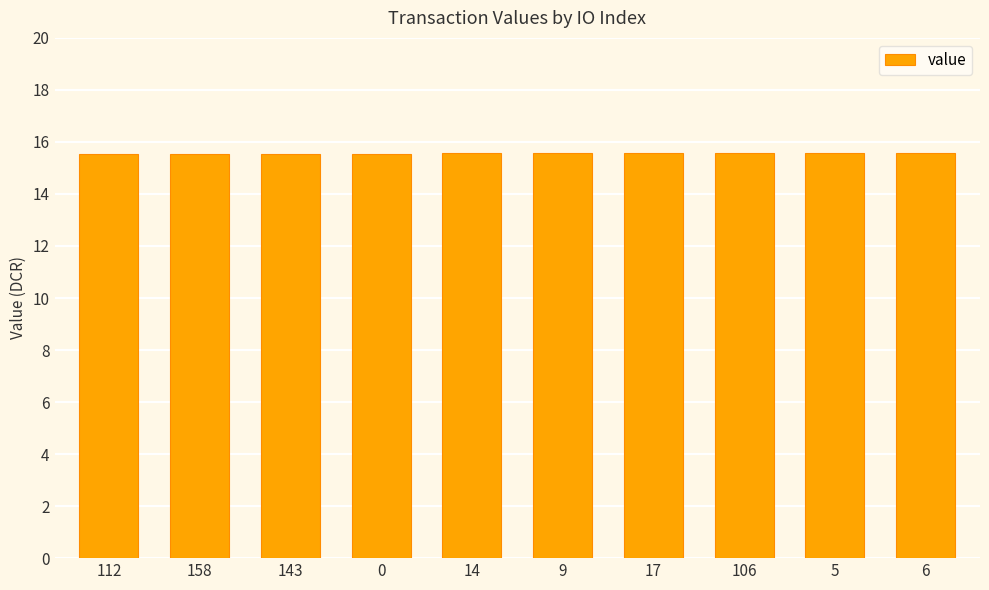

What is the ratio of the value at 14 to the value at 0?

1.0